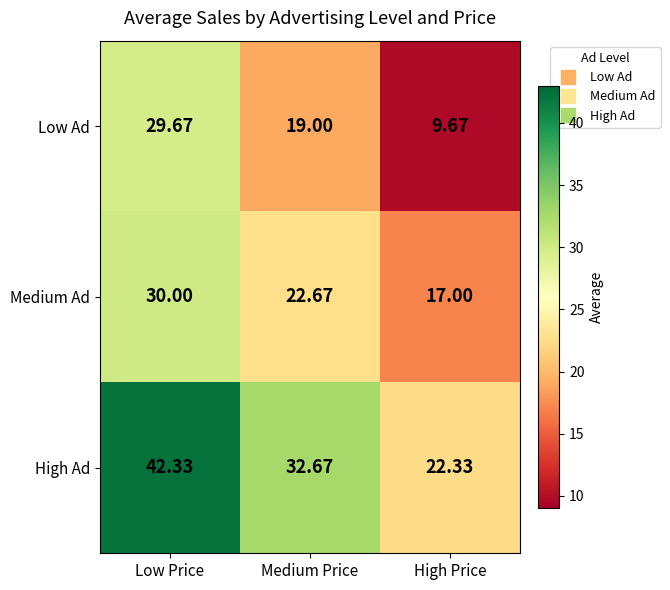

What is the spread (max minus min) of values at High Price?

12.7